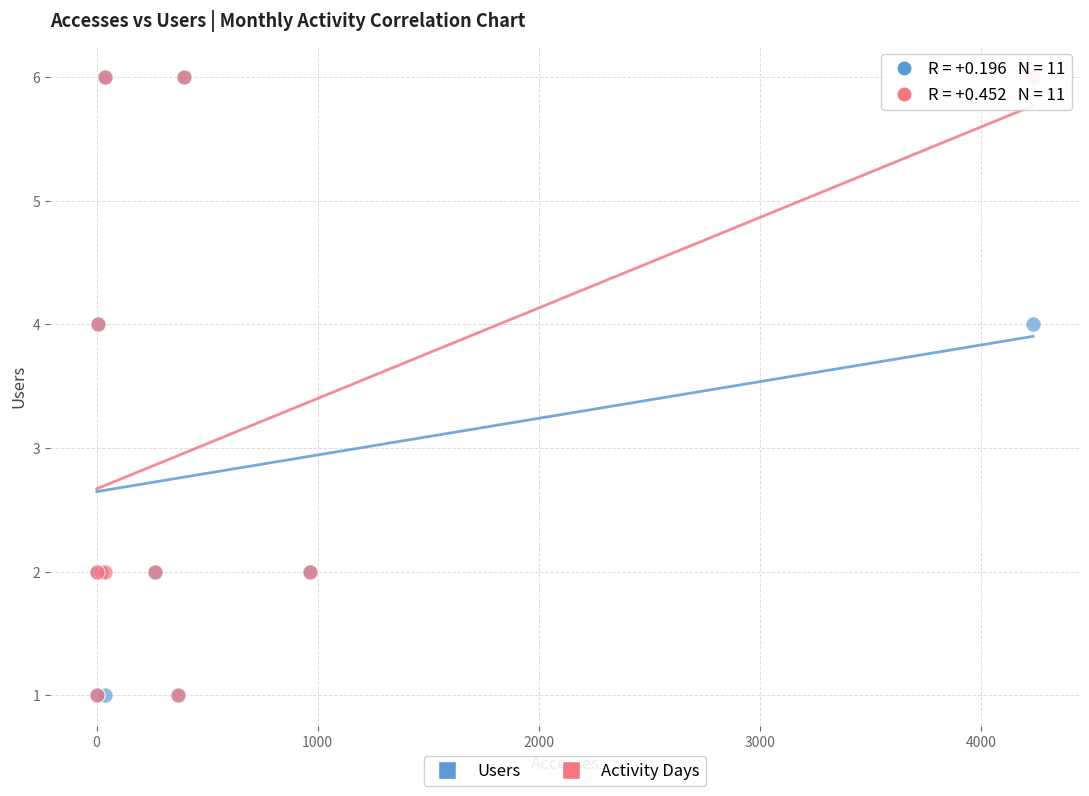

What are all the series names shown in the legend?

Users, Activity Days